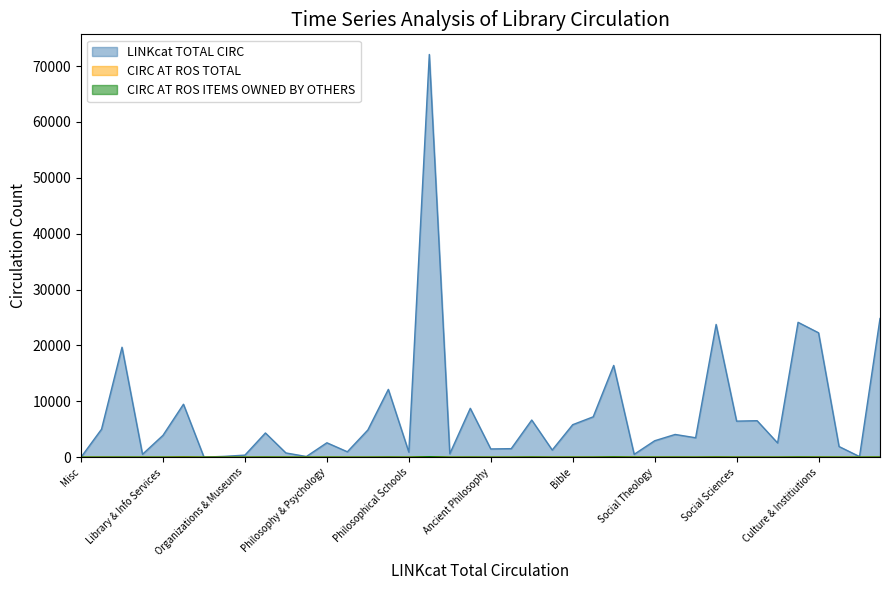

How many data points in LINKcat TOTAL CIRC are above 3915?

19